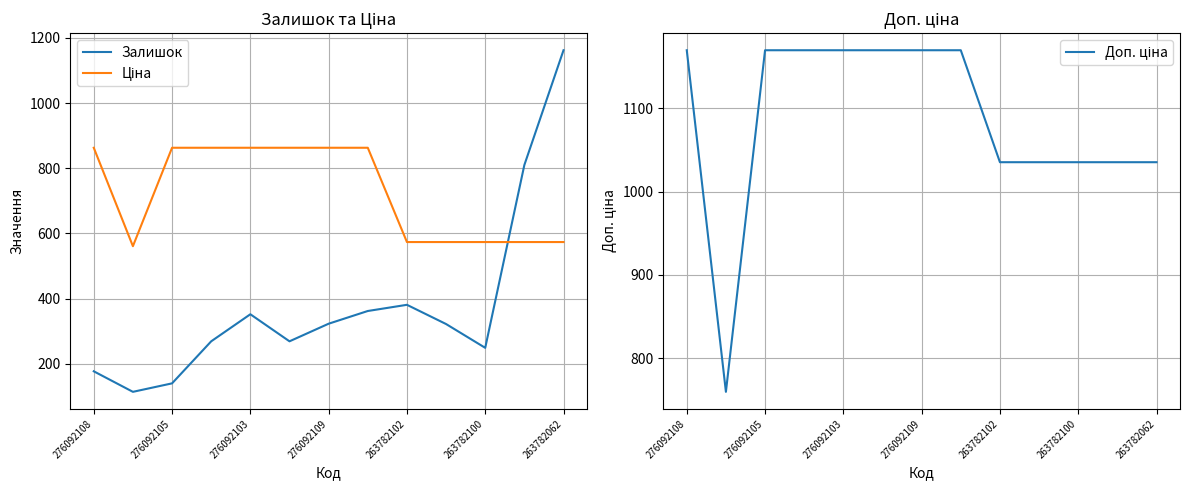

What is the minimum value for Доп. ціна?

760.0